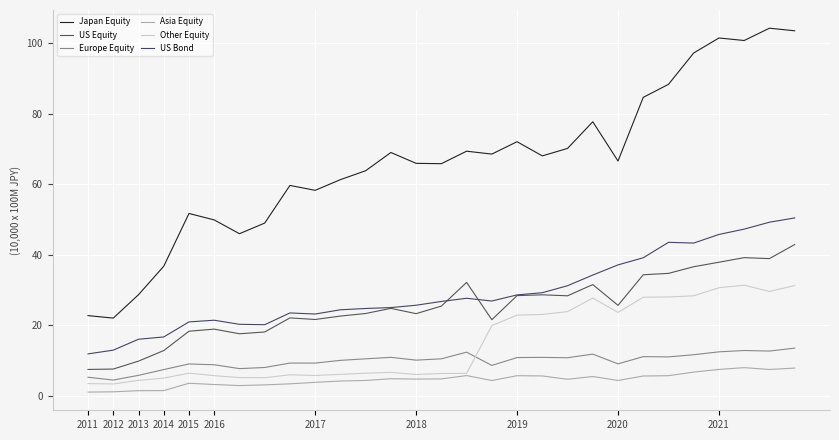

Which category has the lowest value in the Other Equity series?

2012